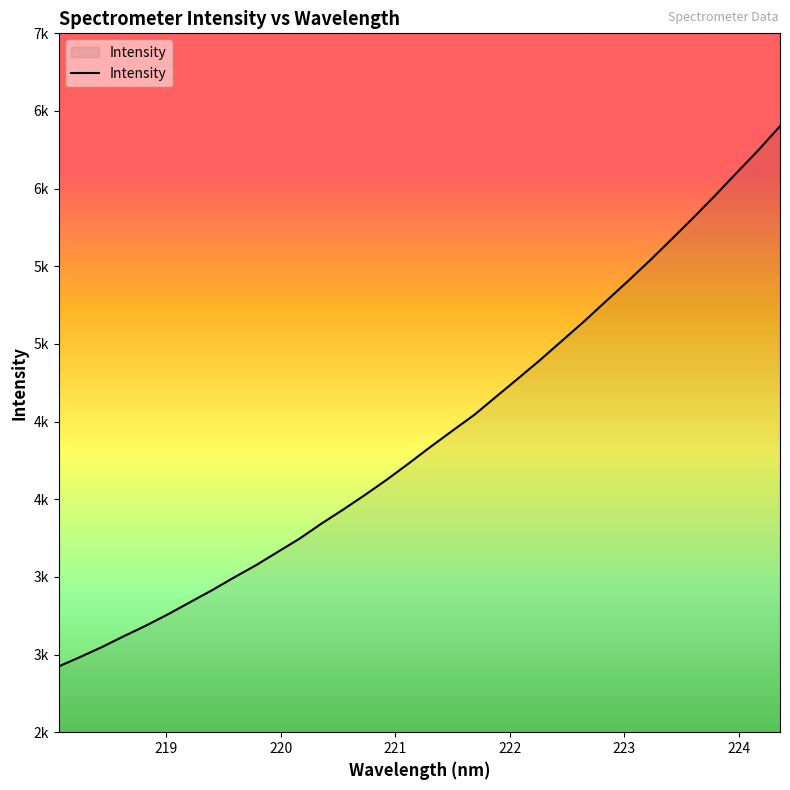

Which category has the highest value across all series?

224.3616